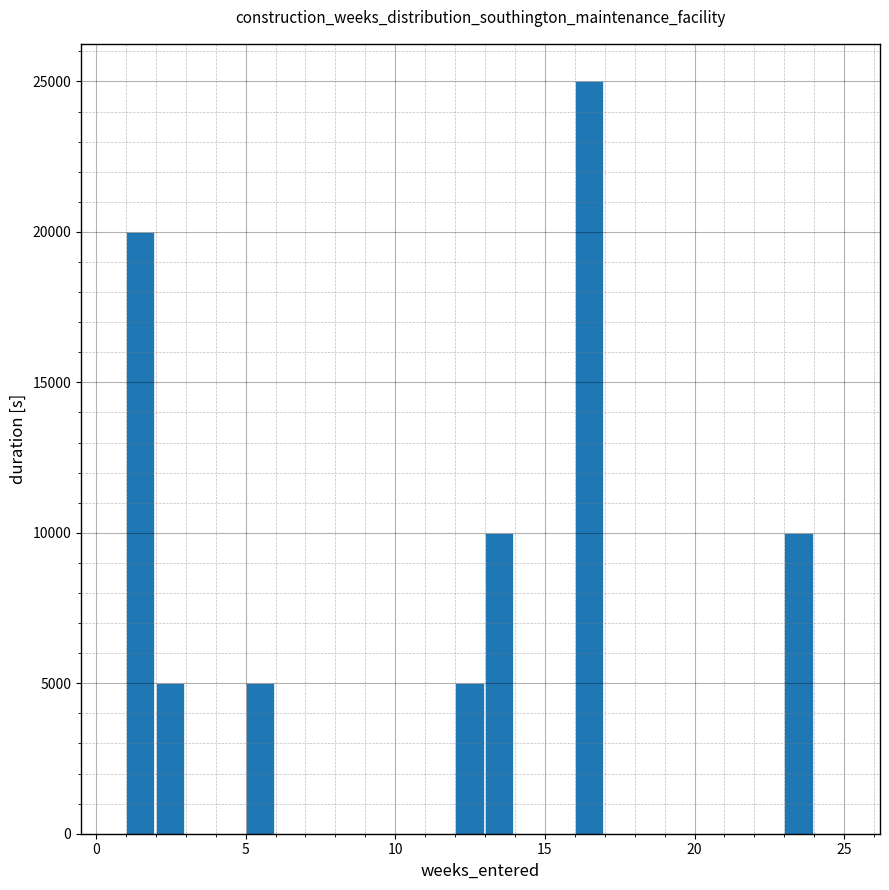

Read against the x-axis, roughly where is the centre of the tallest bar?

16.5